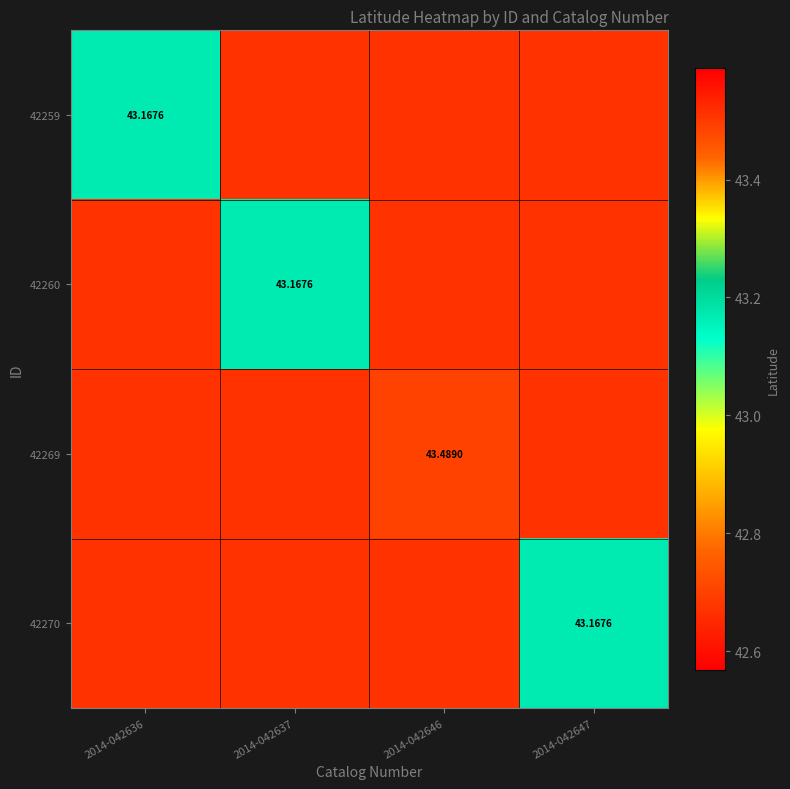

At which label is 42259 closest to 42?

2014-042637